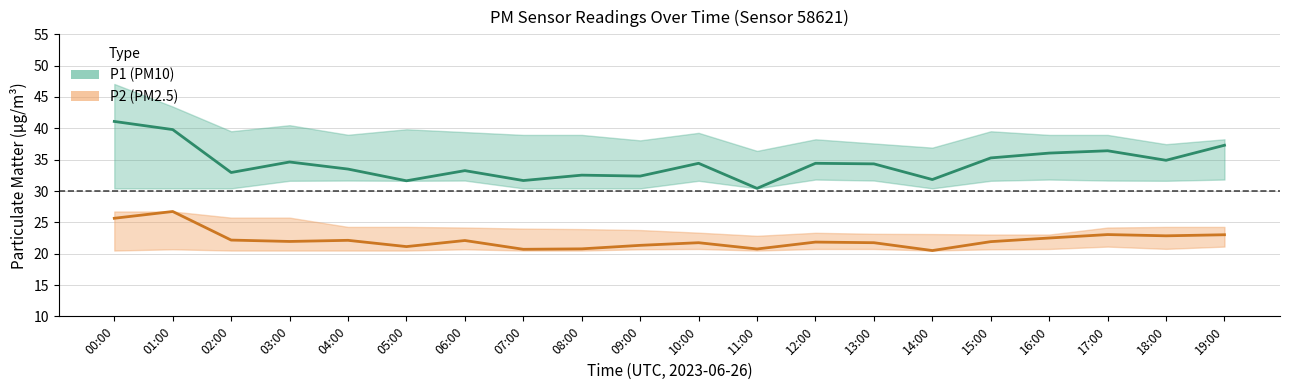

At how many categories does at least one series exceed 40?

1